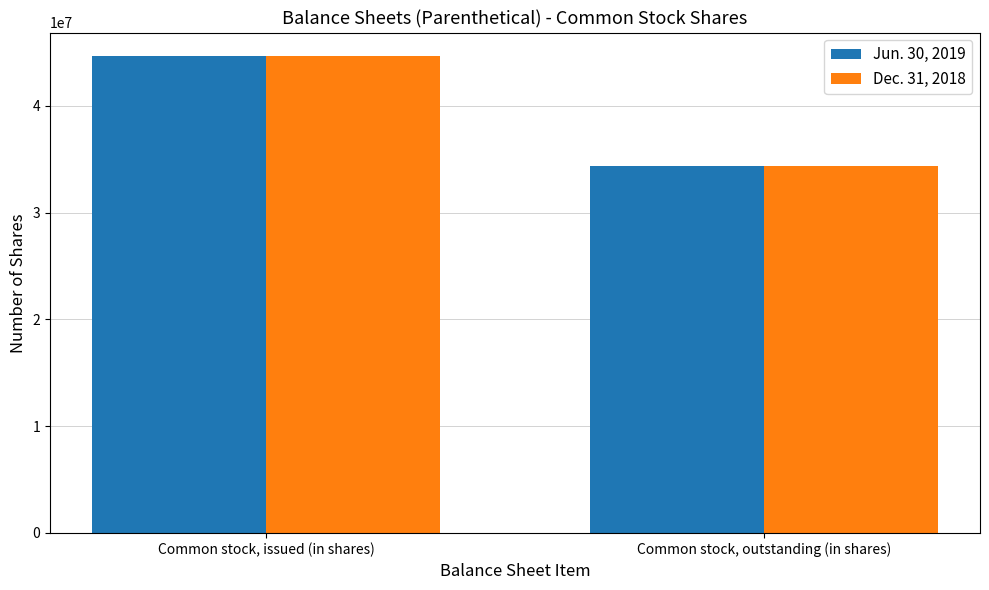

What is the label of the 2nd bar from the left?

Common stock, outstanding (in shares)